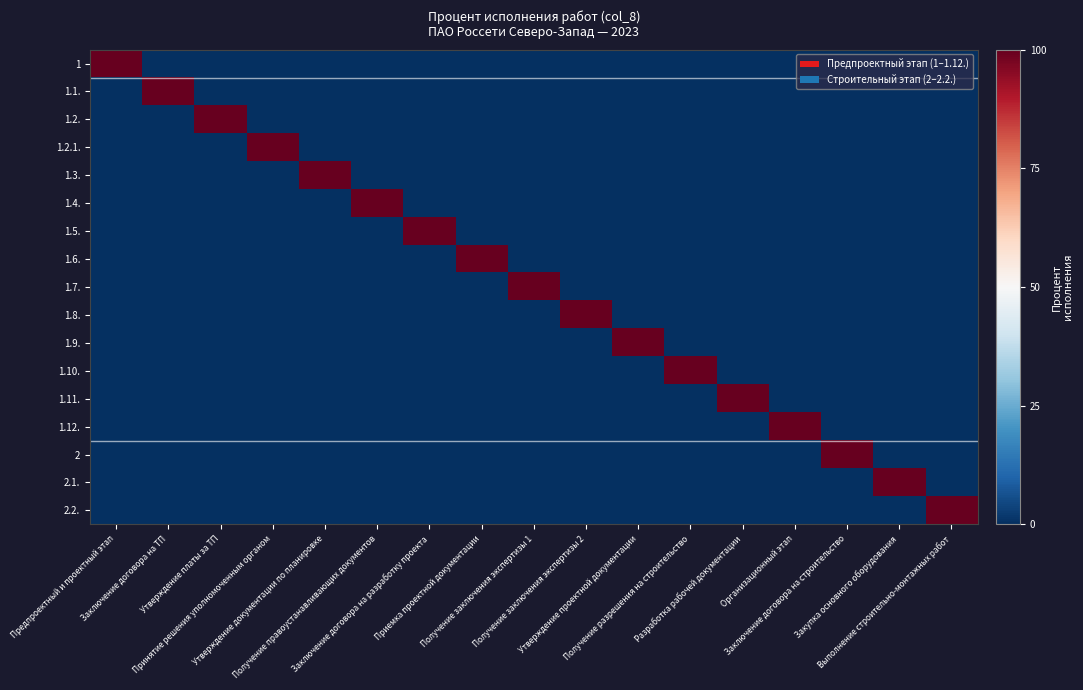

Which series has the largest range (max minus min)?

1